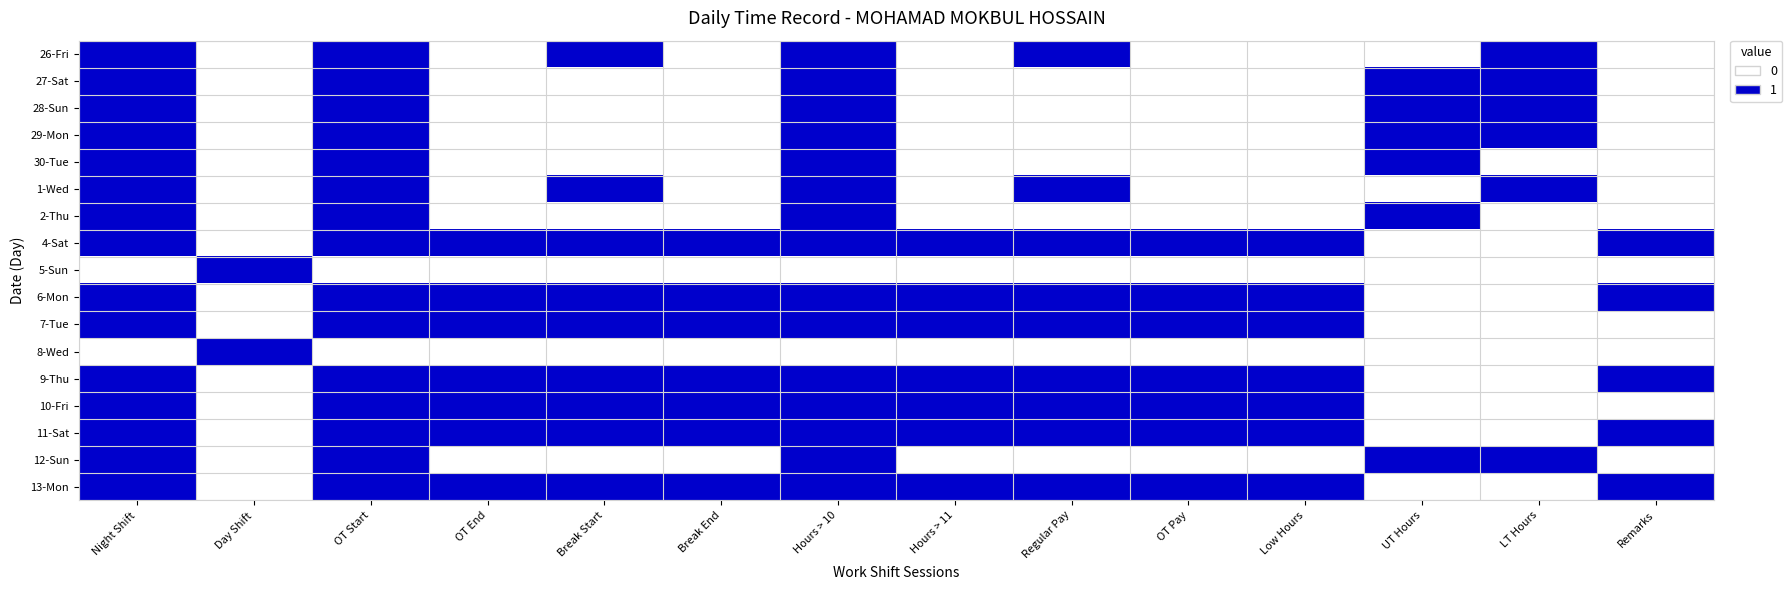

Reading right to left, what are all the values shown in this chart?

26-Fri: Remarks=0	LT Hours=1	UT Hours=0	Low Hours=0	OT Pay=0	Regular Pay=1	Hours > 11=0	Hours > 10=1	Break End=0	Break Start=1	OT End=0	OT Start=1	Day Shift=0	Night Shift=1
27-Sat: Remarks=0	LT Hours=1	UT Hours=1	Low Hours=0	OT Pay=0	Regular Pay=0	Hours > 11=0	Hours > 10=1	Break End=0	Break Start=0	OT End=0	OT Start=1	Day Shift=0	Night Shift=1
28-Sun: Remarks=0	LT Hours=1	UT Hours=1	Low Hours=0	OT Pay=0	Regular Pay=0	Hours > 11=0	Hours > 10=1	Break End=0	Break Start=0	OT End=0	OT Start=1	Day Shift=0	Night Shift=1
29-Mon: Remarks=0	LT Hours=1	UT Hours=1	Low Hours=0	OT Pay=0	Regular Pay=0	Hours > 11=0	Hours > 10=1	Break End=0	Break Start=0	OT End=0	OT Start=1	Day Shift=0	Night Shift=1
30-Tue: Remarks=0	LT Hours=0	UT Hours=1	Low Hours=0	OT Pay=0	Regular Pay=0	Hours > 11=0	Hours > 10=1	Break End=0	Break Start=0	OT End=0	OT Start=1	Day Shift=0	Night Shift=1
1-Wed: Remarks=0	LT Hours=1	UT Hours=0	Low Hours=0	OT Pay=0	Regular Pay=1	Hours > 11=0	Hours > 10=1	Break End=0	Break Start=1	OT End=0	OT Start=1	Day Shift=0	Night Shift=1
2-Thu: Remarks=0	LT Hours=0	UT Hours=1	Low Hours=0	OT Pay=0	Regular Pay=0	Hours > 11=0	Hours > 10=1	Break End=0	Break Start=0	OT End=0	OT Start=1	Day Shift=0	Night Shift=1
4-Sat: Remarks=1	LT Hours=0	UT Hours=0	Low Hours=1	OT Pay=1	Regular Pay=1	Hours > 11=1	Hours > 10=1	Break End=1	Break Start=1	OT End=1	OT Start=1	Day Shift=0	Night Shift=1
5-Sun: Remarks=0	LT Hours=0	UT Hours=0	Low Hours=0	OT Pay=0	Regular Pay=0	Hours > 11=0	Hours > 10=0	Break End=0	Break Start=0	OT End=0	OT Start=0	Day Shift=1	Night Shift=0
6-Mon: Remarks=1	LT Hours=0	UT Hours=0	Low Hours=1	OT Pay=1	Regular Pay=1	Hours > 11=1	Hours > 10=1	Break End=1	Break Start=1	OT End=1	OT Start=1	Day Shift=0	Night Shift=1
7-Tue: Remarks=0	LT Hours=0	UT Hours=0	Low Hours=1	OT Pay=1	Regular Pay=1	Hours > 11=1	Hours > 10=1	Break End=1	Break Start=1	OT End=1	OT Start=1	Day Shift=0	Night Shift=1
8-Wed: Remarks=0	LT Hours=0	UT Hours=0	Low Hours=0	OT Pay=0	Regular Pay=0	Hours > 11=0	Hours > 10=0	Break End=0	Break Start=0	OT End=0	OT Start=0	Day Shift=1	Night Shift=0
9-Thu: Remarks=1	LT Hours=0	UT Hours=0	Low Hours=1	OT Pay=1	Regular Pay=1	Hours > 11=1	Hours > 10=1	Break End=1	Break Start=1	OT End=1	OT Start=1	Day Shift=0	Night Shift=1
10-Fri: Remarks=0	LT Hours=0	UT Hours=0	Low Hours=1	OT Pay=1	Regular Pay=1	Hours > 11=1	Hours > 10=1	Break End=1	Break Start=1	OT End=1	OT Start=1	Day Shift=0	Night Shift=1
11-Sat: Remarks=1	LT Hours=0	UT Hours=0	Low Hours=1	OT Pay=1	Regular Pay=1	Hours > 11=1	Hours > 10=1	Break End=1	Break Start=1	OT End=1	OT Start=1	Day Shift=0	Night Shift=1
12-Sun: Remarks=0	LT Hours=1	UT Hours=1	Low Hours=0	OT Pay=0	Regular Pay=0	Hours > 11=0	Hours > 10=1	Break End=0	Break Start=0	OT End=0	OT Start=1	Day Shift=0	Night Shift=1
13-Mon: Remarks=1	LT Hours=0	UT Hours=0	Low Hours=1	OT Pay=1	Regular Pay=1	Hours > 11=1	Hours > 10=1	Break End=1	Break Start=1	OT End=1	OT Start=1	Day Shift=0	Night Shift=1